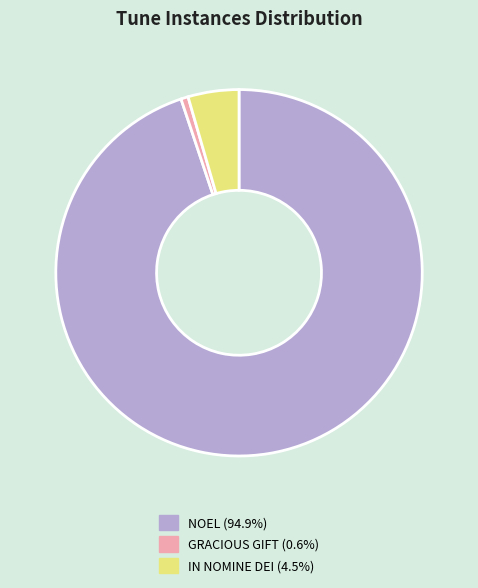

Is it true that GRACIOUS GIFT is 11% of the pie?

False